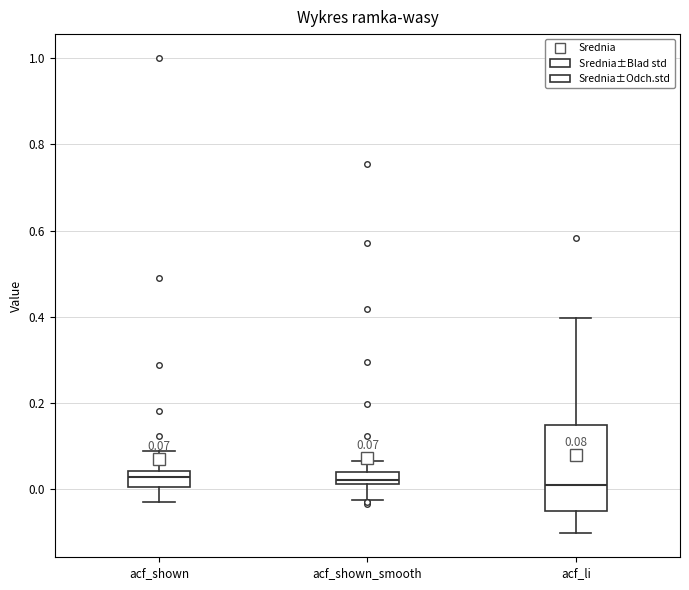

Which box is the tallest, from its lower edge to its upper edge?

acf_li